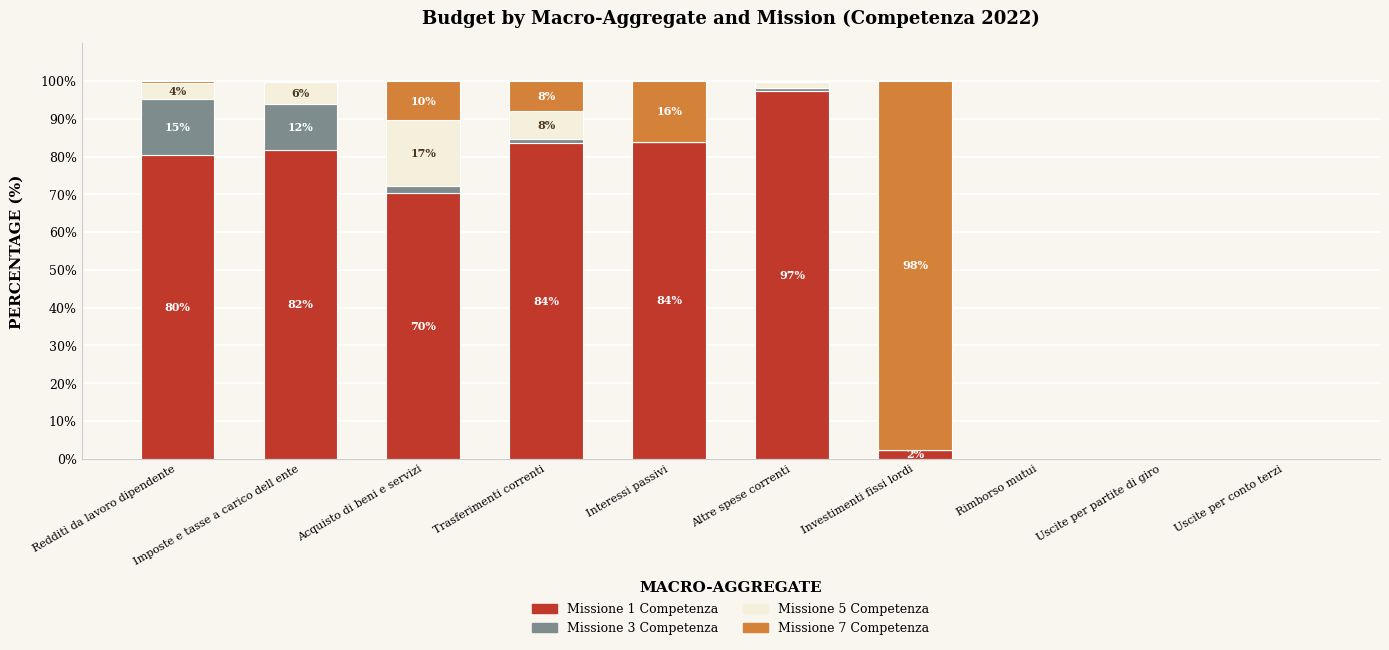

How many series are shown in this chart?

4